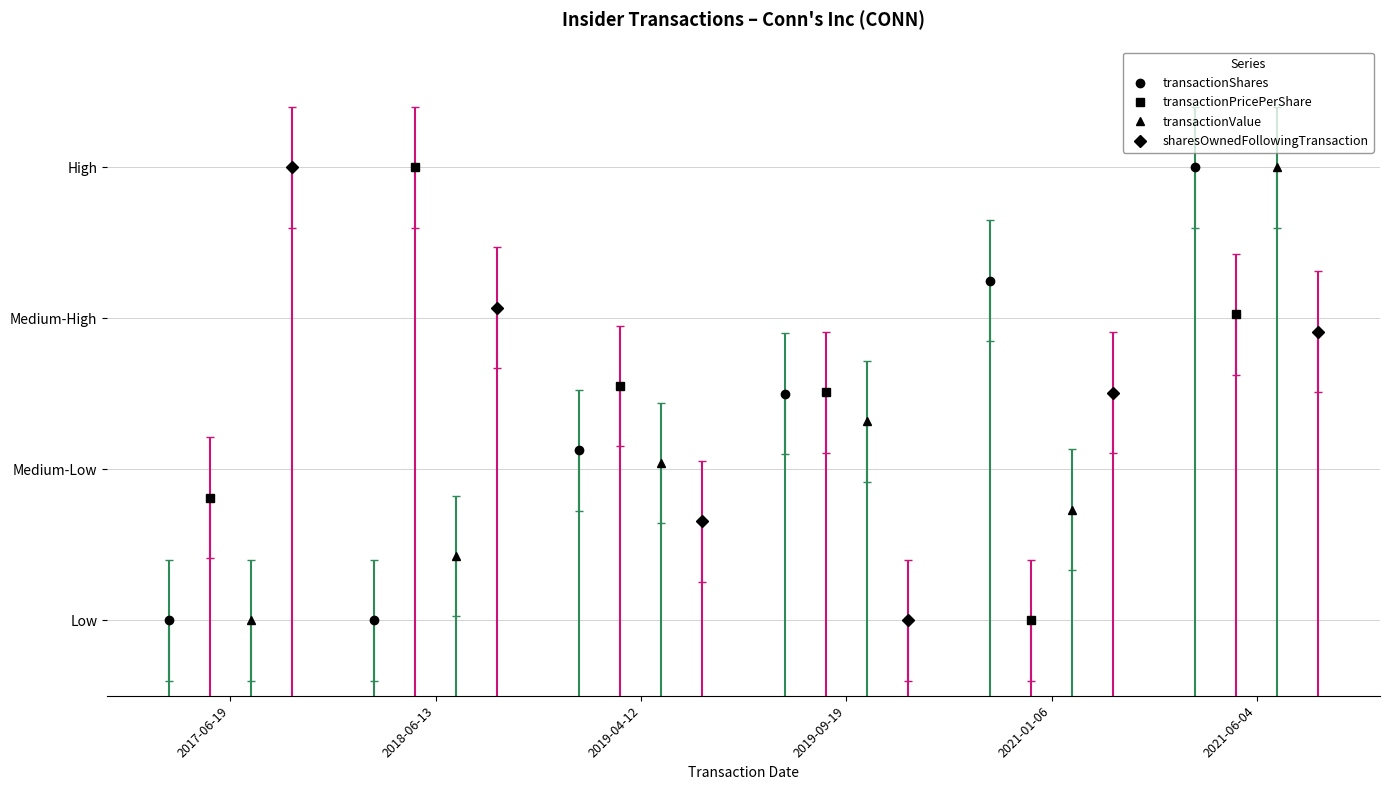

Where is the first local minimum for transactionPricePerShare?

2021-01-06